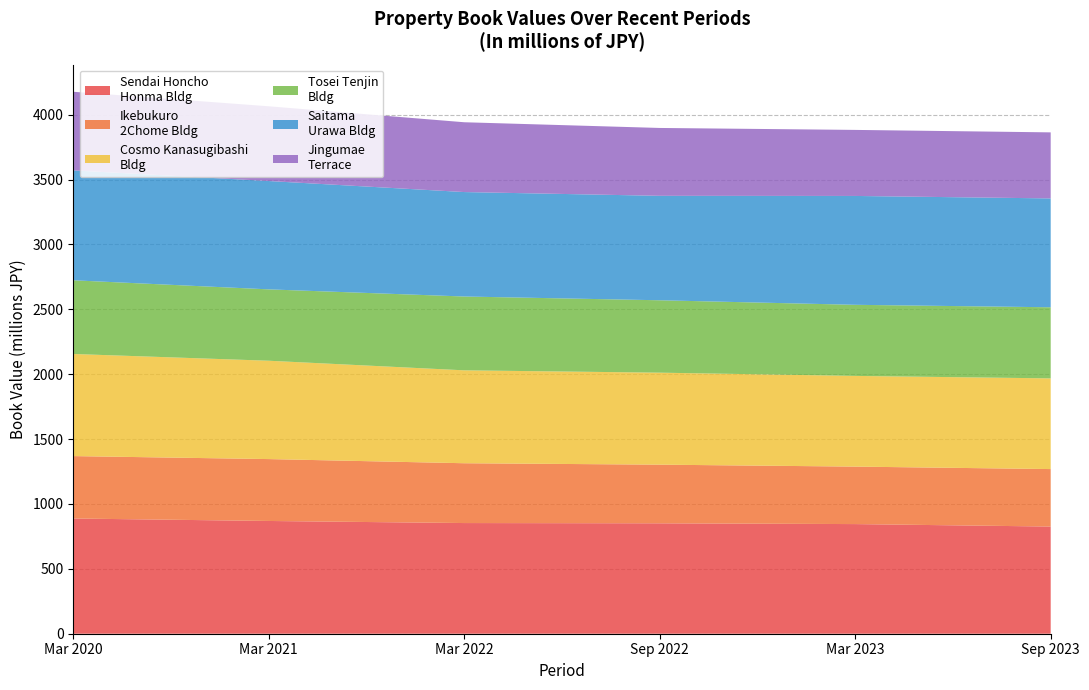

What is the total value across all series at Mar 2020?

4177